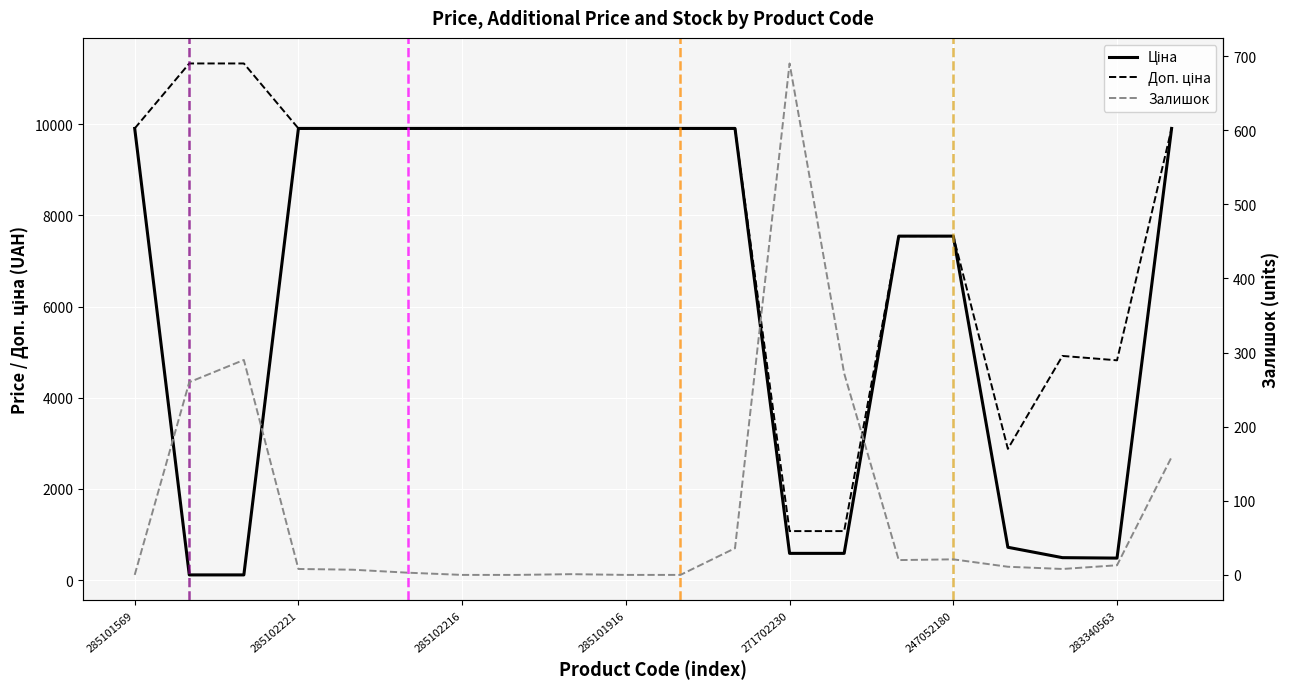

Reading left to right, extract all data points from this chart.

Ціна: 9908.5	113.3	113.3	9908.5	9908.5	9908.5	9908.5	9908.5	9908.5	9908.5	9908.5	9908.5	586.0	586.0	7545.9	7545.9	719.6	491.7	482.1	9908.5
Доп. ціна: 9908.5	11334.0	11334.0	9908.5	9908.5	9908.5	9908.5	9908.5	9908.5	9908.5	9908.5	9908.5	1074.5	1074.5	7545.9	7545.9	2878.5	4917.4	4821.4	9908.5
Залишок: 0.0	260.0	290.0	8.0	7.0	3.0	0.0	0.0	1.0	0.0	0.0	36.0	690.0	272.0	20.0	21.0	11.0	8.0	13.0	159.0